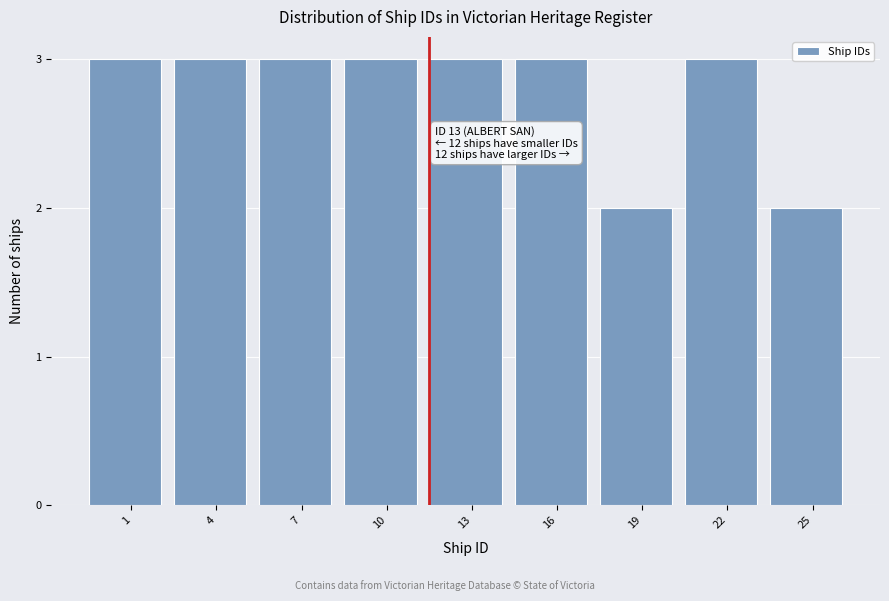

Reading right to left, what are all the values shown in this chart?

2	3	2	3	3	3	3	3	3